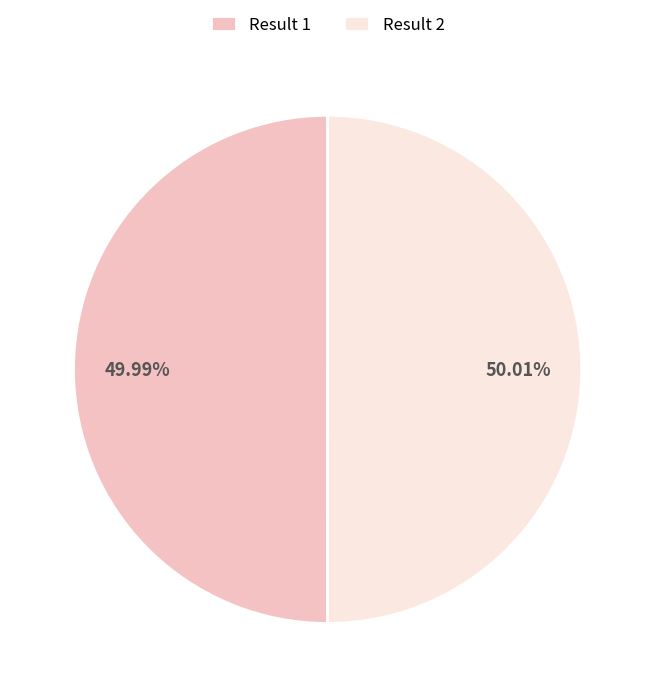

Does any single category account for the majority?

Yes